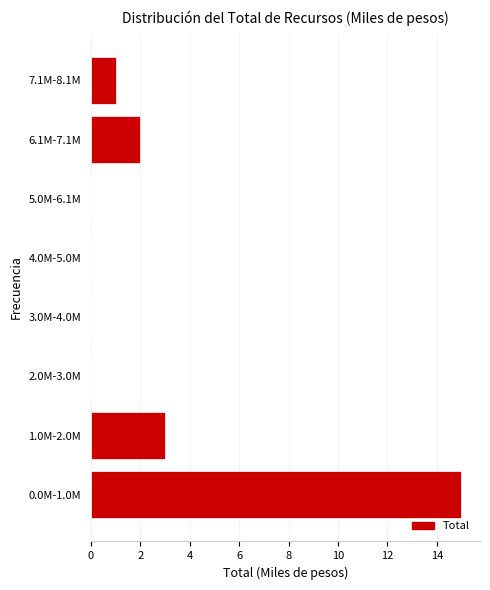

Reading bottom to top, list all the values displayed in this chart.

0.0M-1.0M=15	1.0M-2.0M=3	2.0M-3.0M=0	3.0M-4.0M=0	4.0M-5.0M=0	5.0M-6.1M=0	6.1M-7.1M=2	7.1M-8.1M=1